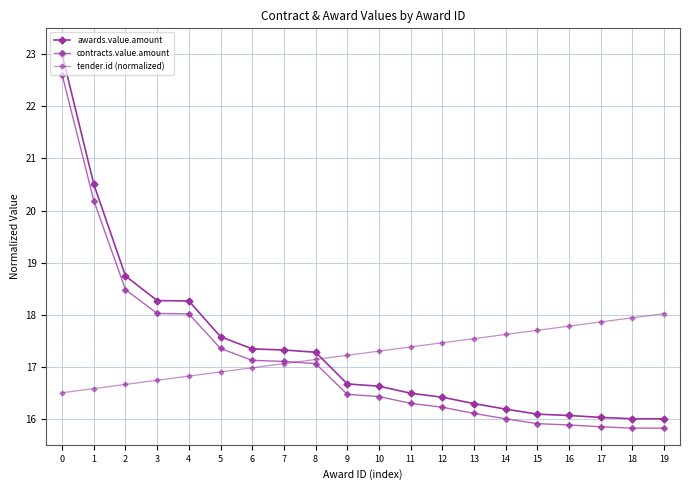

True or false: awards.value.amount and contracts.value.amount intersect in this chart.

False